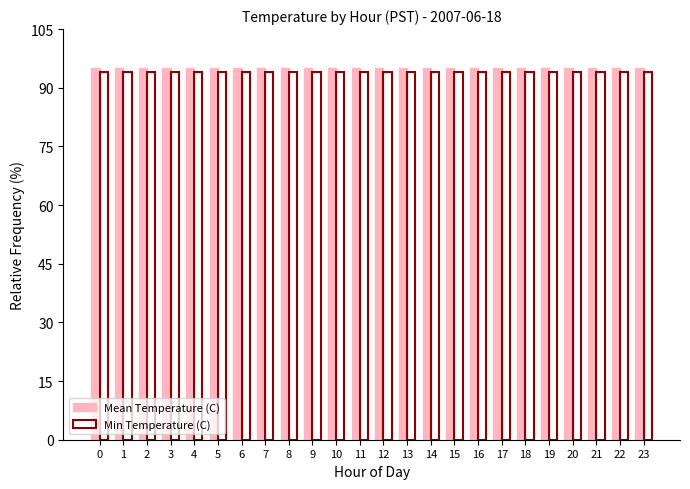

What is the total value across all series at 6?

189